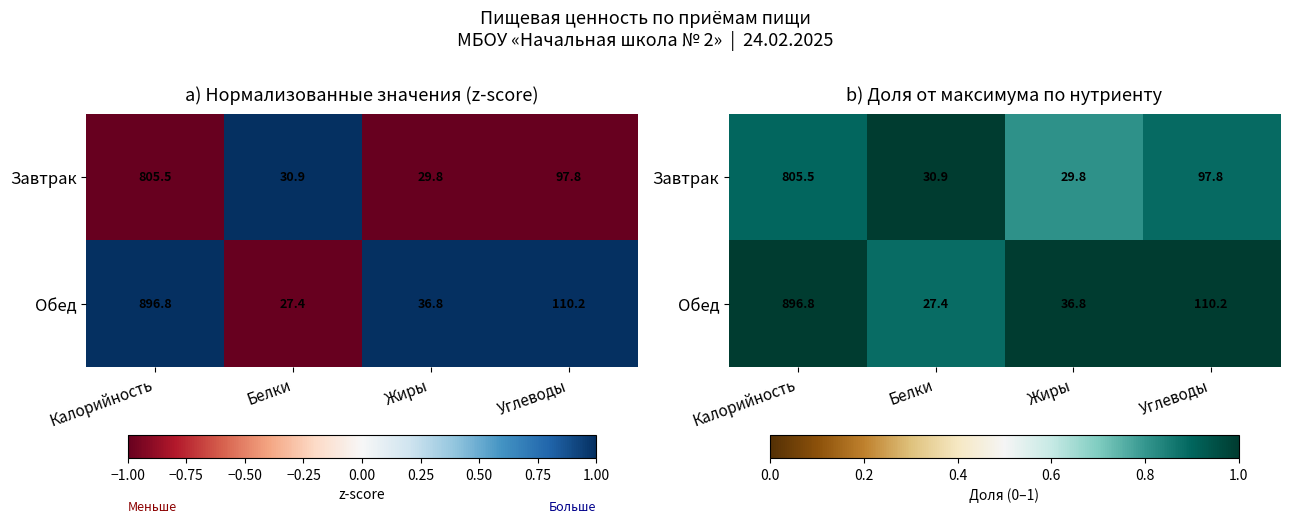

What is the difference between the maximum and minimum values in the Завтрак series?

0.2